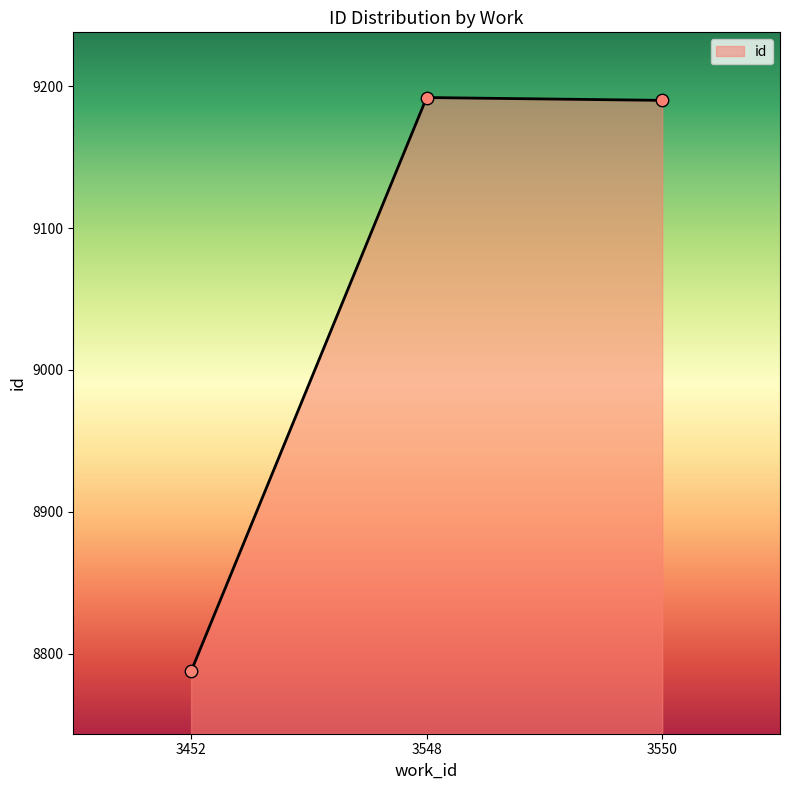

What is the change in value from 3452 to 3548?

+404.5